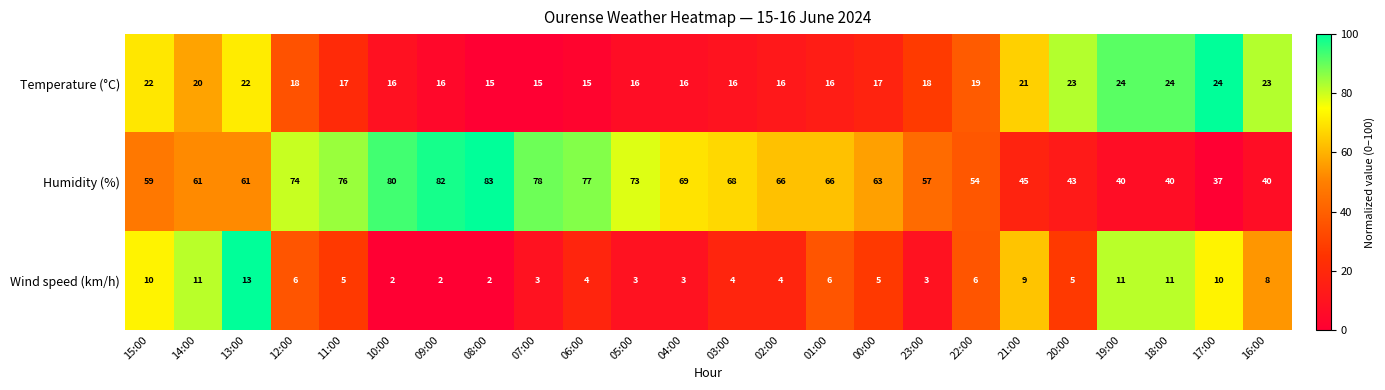

What is the average value of the Humidity (%) series?

62